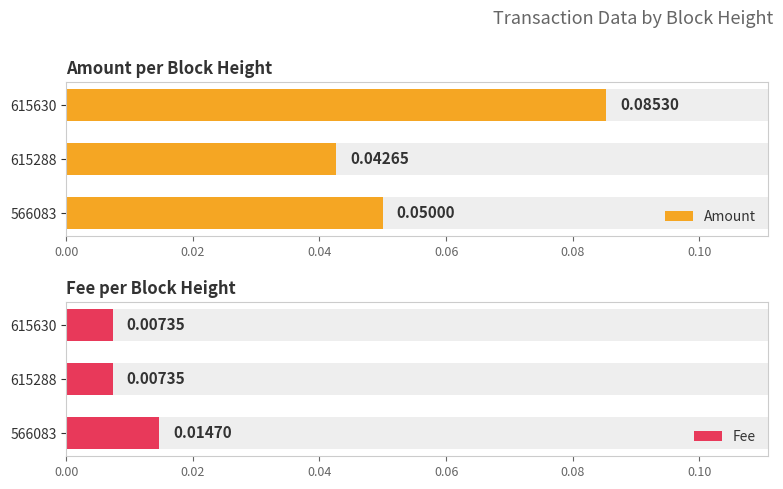

The Fee series shows 0.0 at 566083. True or false?

False